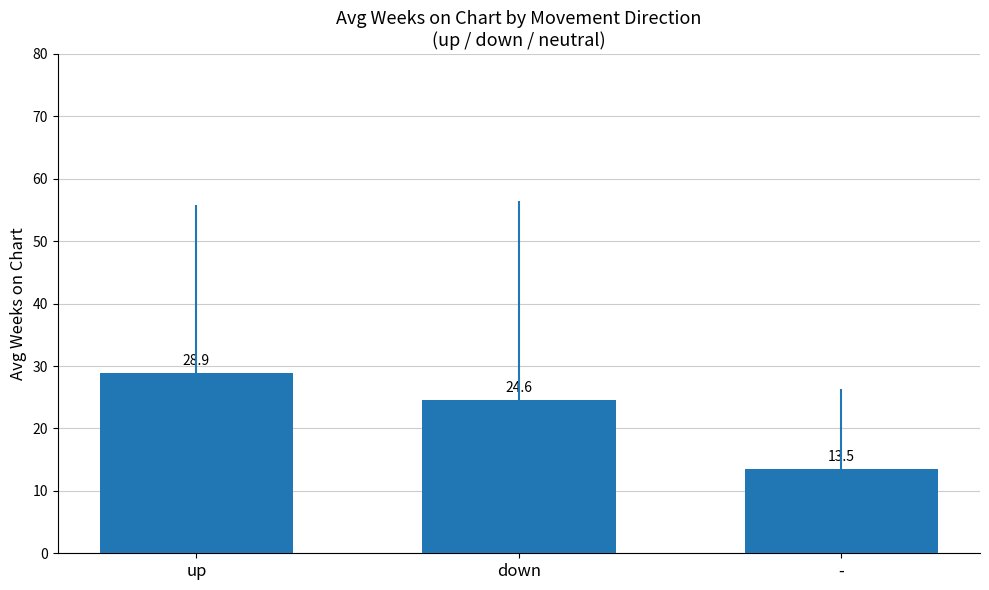

Reading left to right, list all the values displayed in this chart.

up=28.9	down=24.6	-=13.5